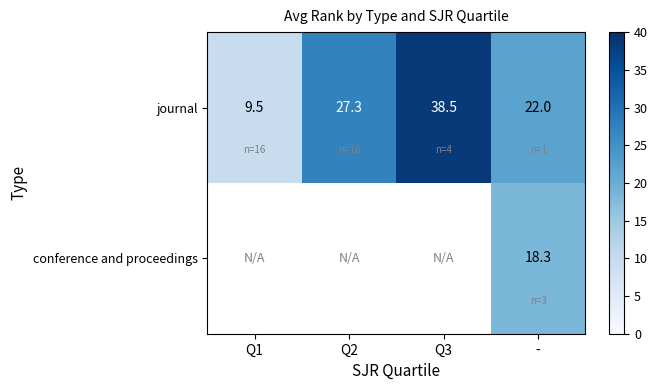

The journal series shows 38.9 at Q2. True or false?

False